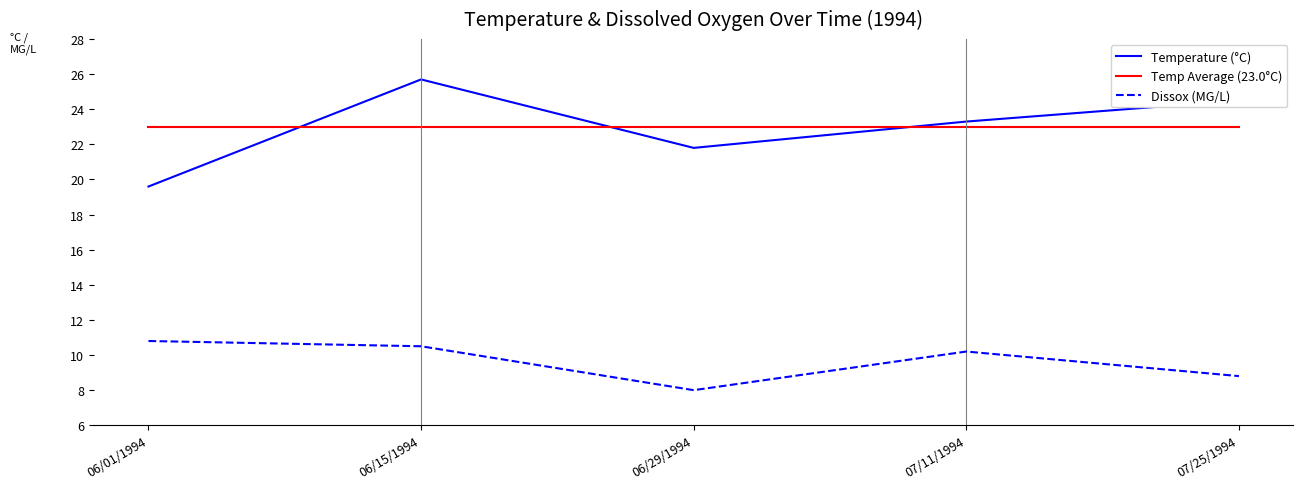

Reading left to right, transcribe all the data shown in this chart.

Temperature (°C): 19.6	25.7	21.8	23.3	24.5
Temp Average (23.0°C): 23.0	23.0	23.0	23.0	23.0
Dissox (MG/L): 10.8	10.5	8.0	10.2	8.8